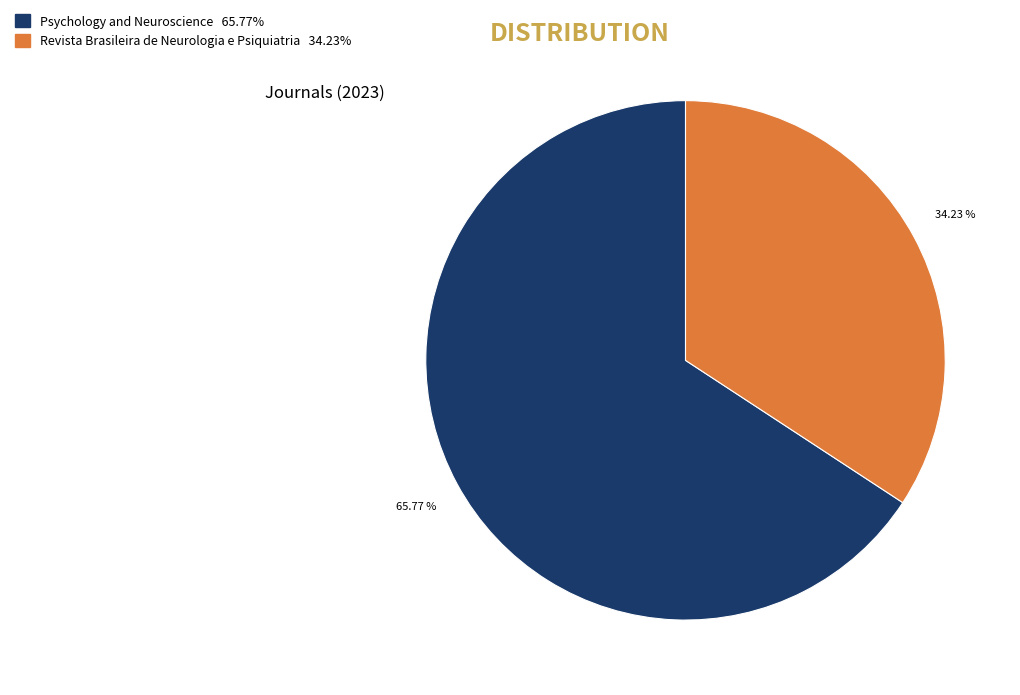

What is the ratio of the value at Revista Brasileira de Neurologia e Psiquiatria to the value at Psychology and Neuroscience?

0.5